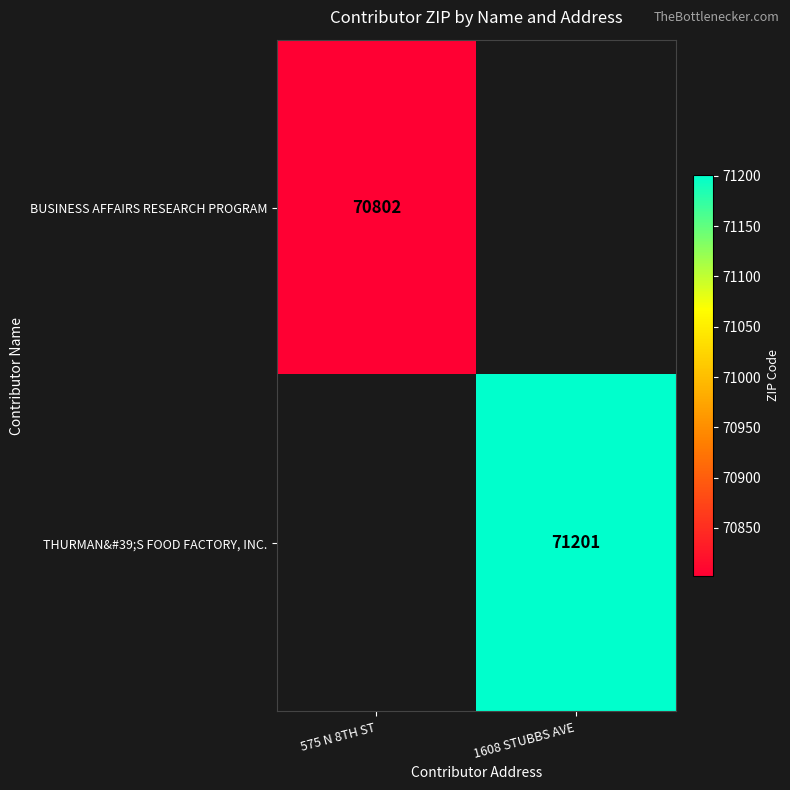

True or false: BUSINESS AFFAIRS RESEARCH PROGRAM has a value of 49458.6 at 575 N 8TH ST.

False